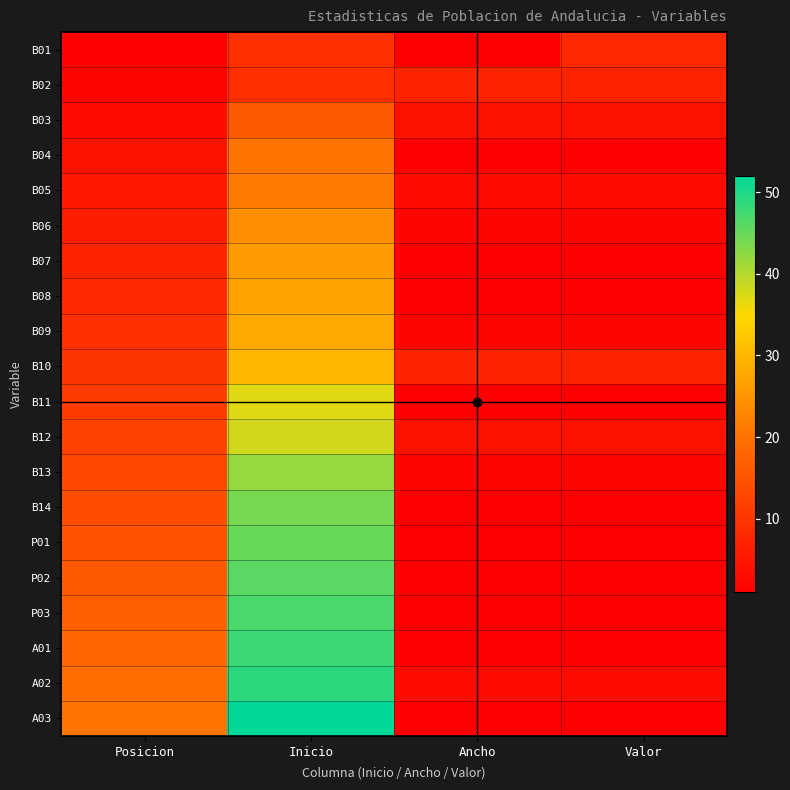

At how many categories does at least one series exceed 20?

1